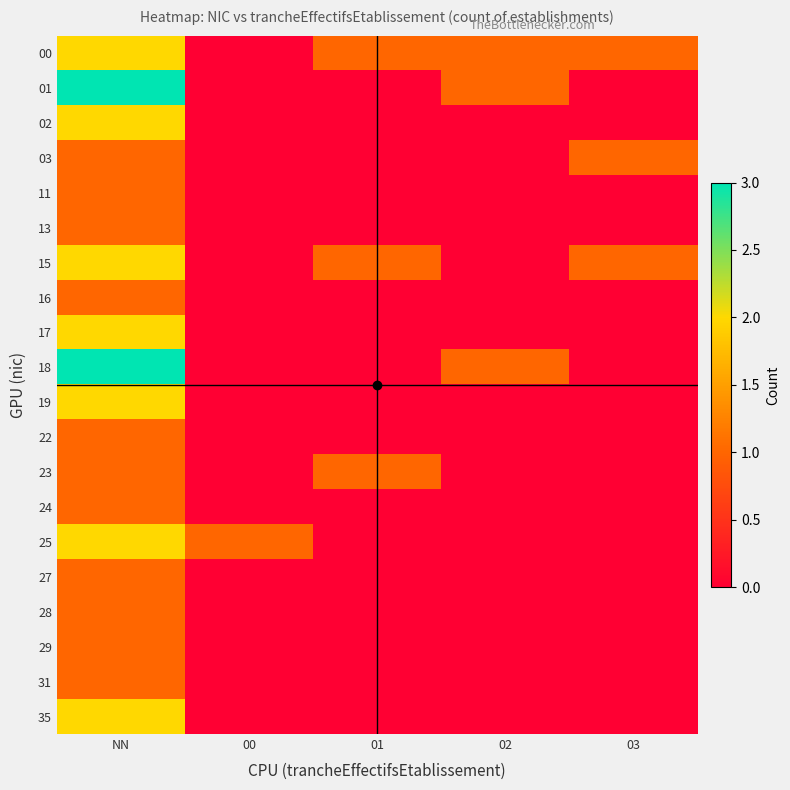

What is the sum of all 11 values?

1